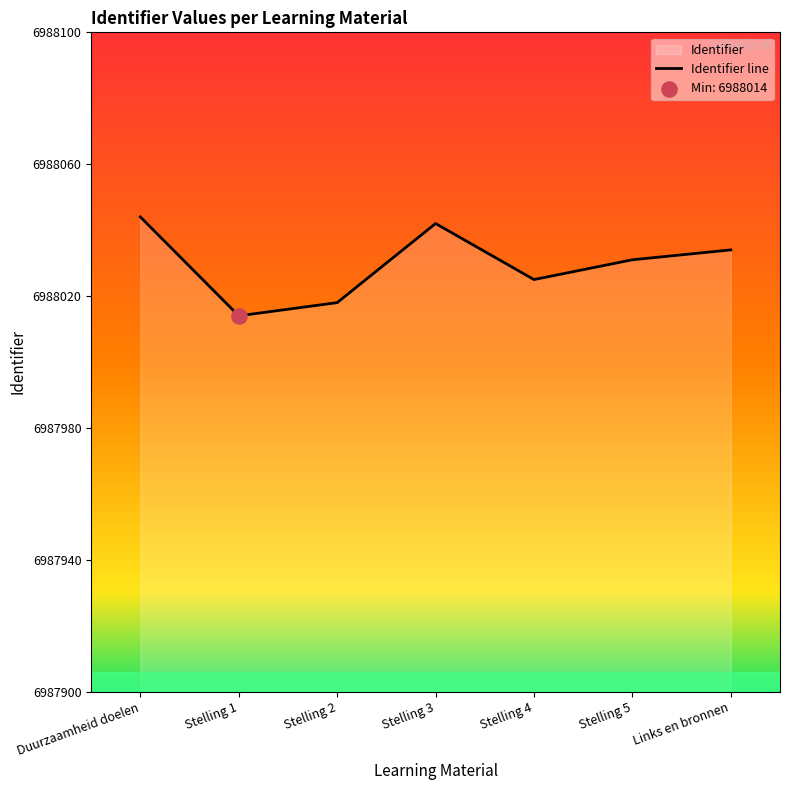

What is the change in value from Stelling 3 to Stelling 4?

-17